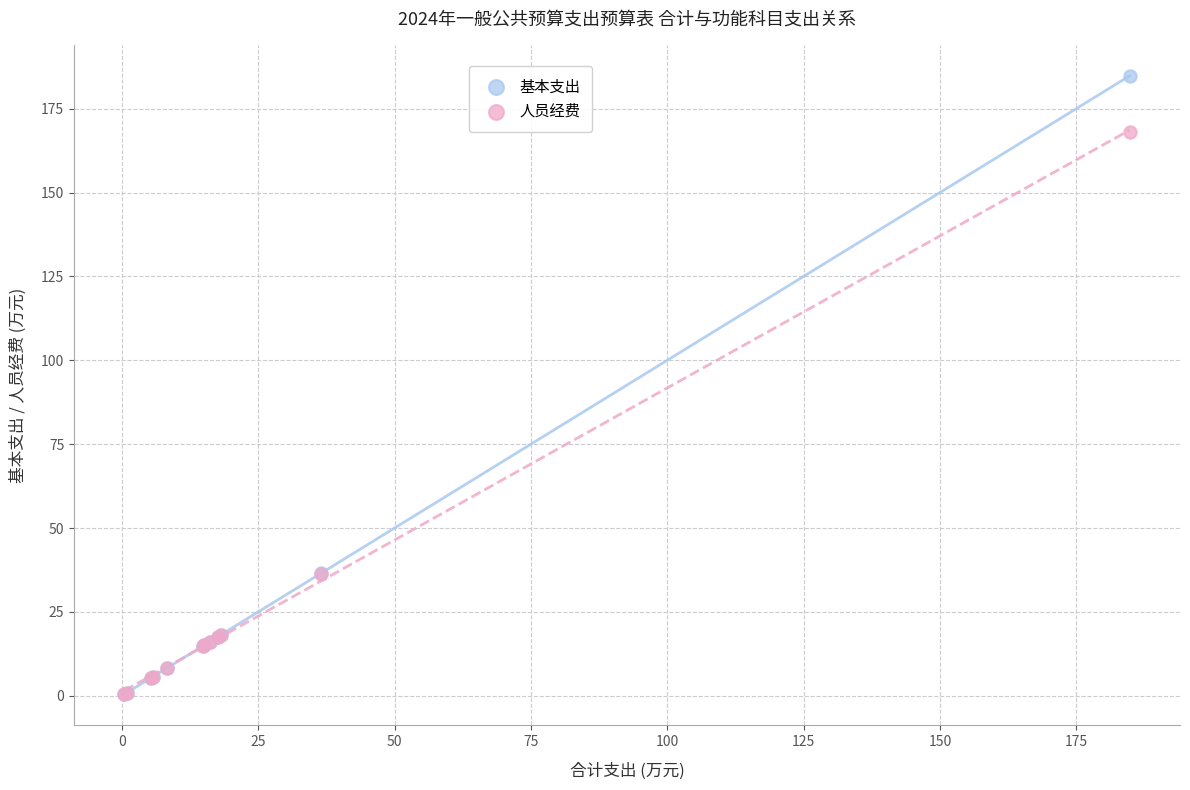

What are all the series names shown in the legend?

基本支出, 人员经费